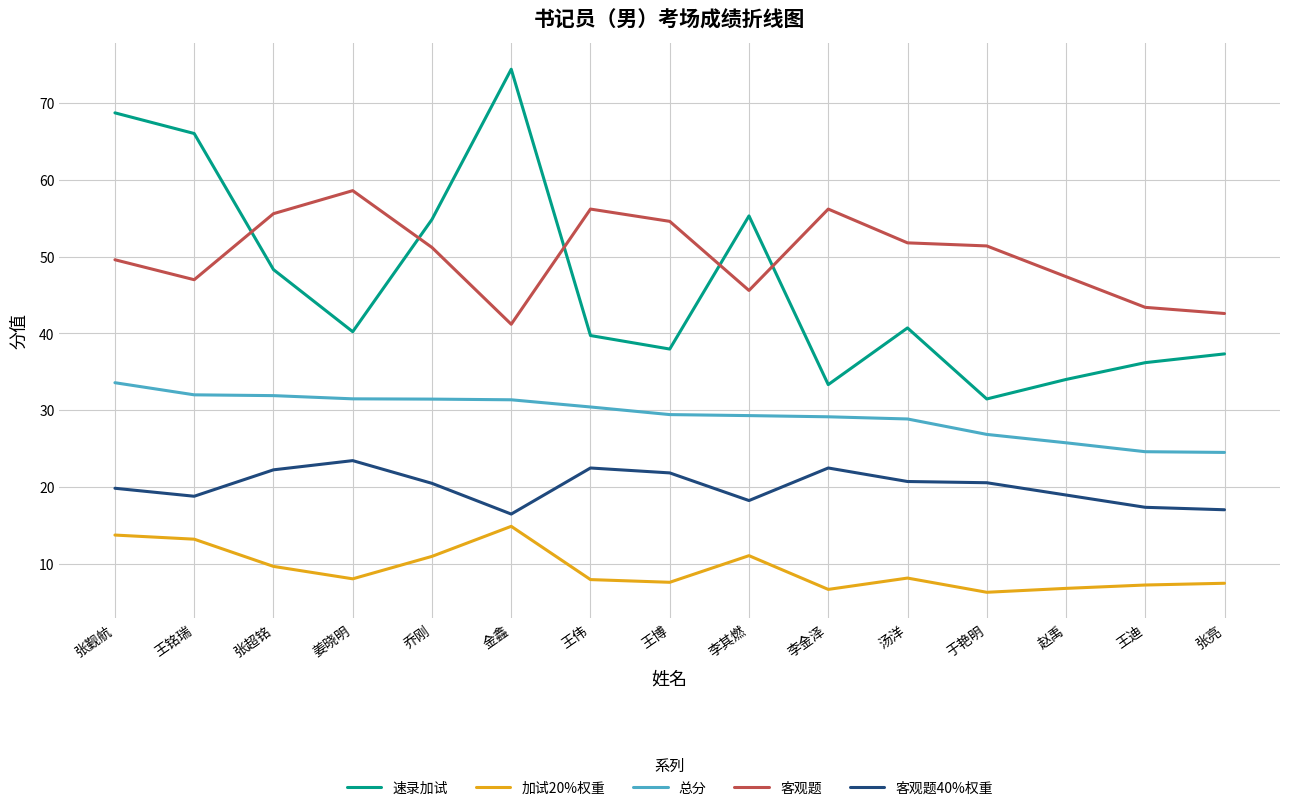

How many lines are shown in the chart?

5